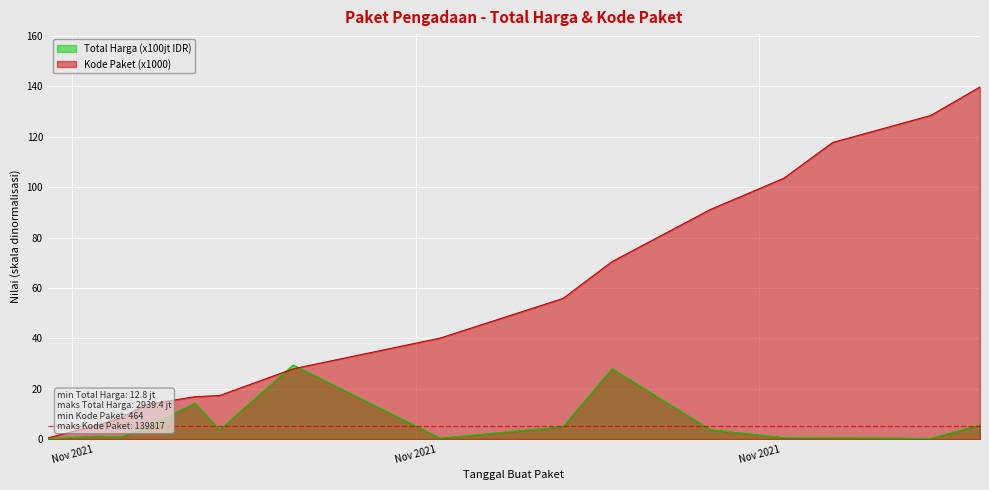

The value of Kode Paket at 2021-11-28 is 136.5. True or false?

False